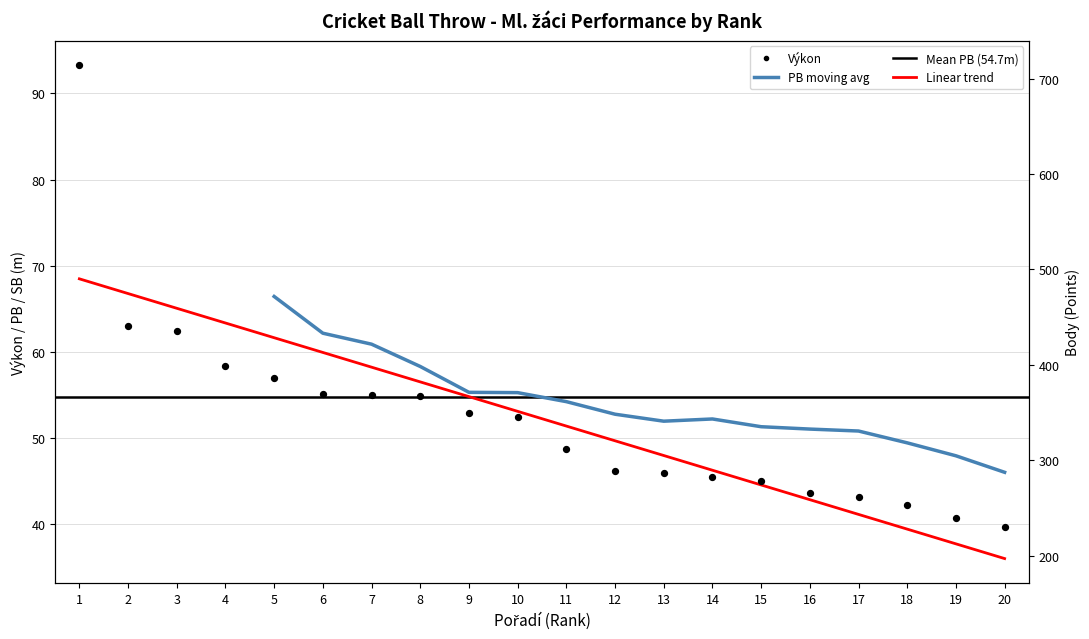

What is the total value across all series at 18?

284.2